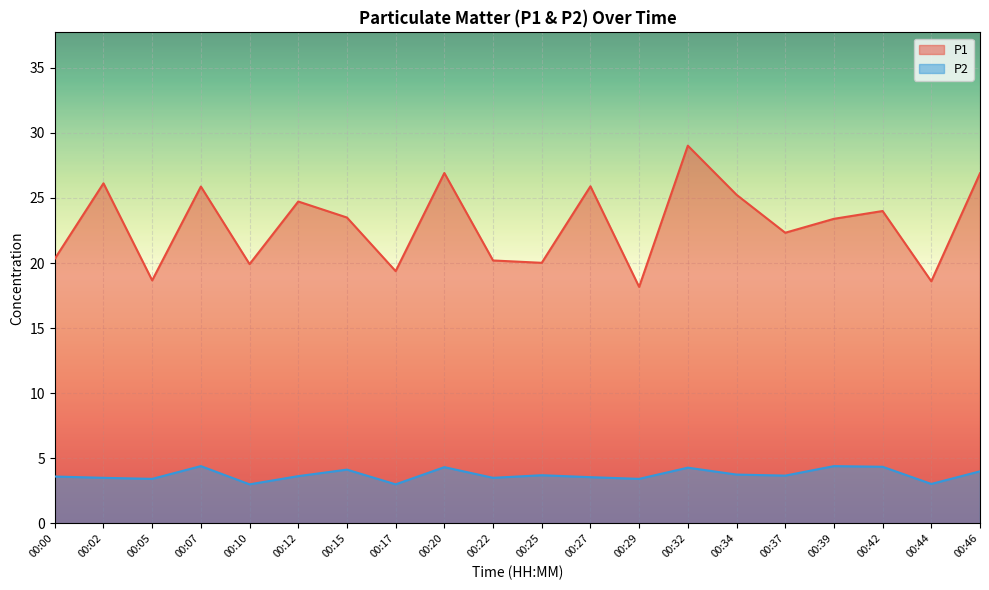

Rank the categories by P1 value from lowest to highest.

00:29, 00:44, 00:05, 00:17, 00:10, 00:25, 00:22, 00:00, 00:37, 00:39, 00:15, 00:42, 00:12, 00:34, 00:07, 00:27, 00:02, 00:46, 00:20, 00:32